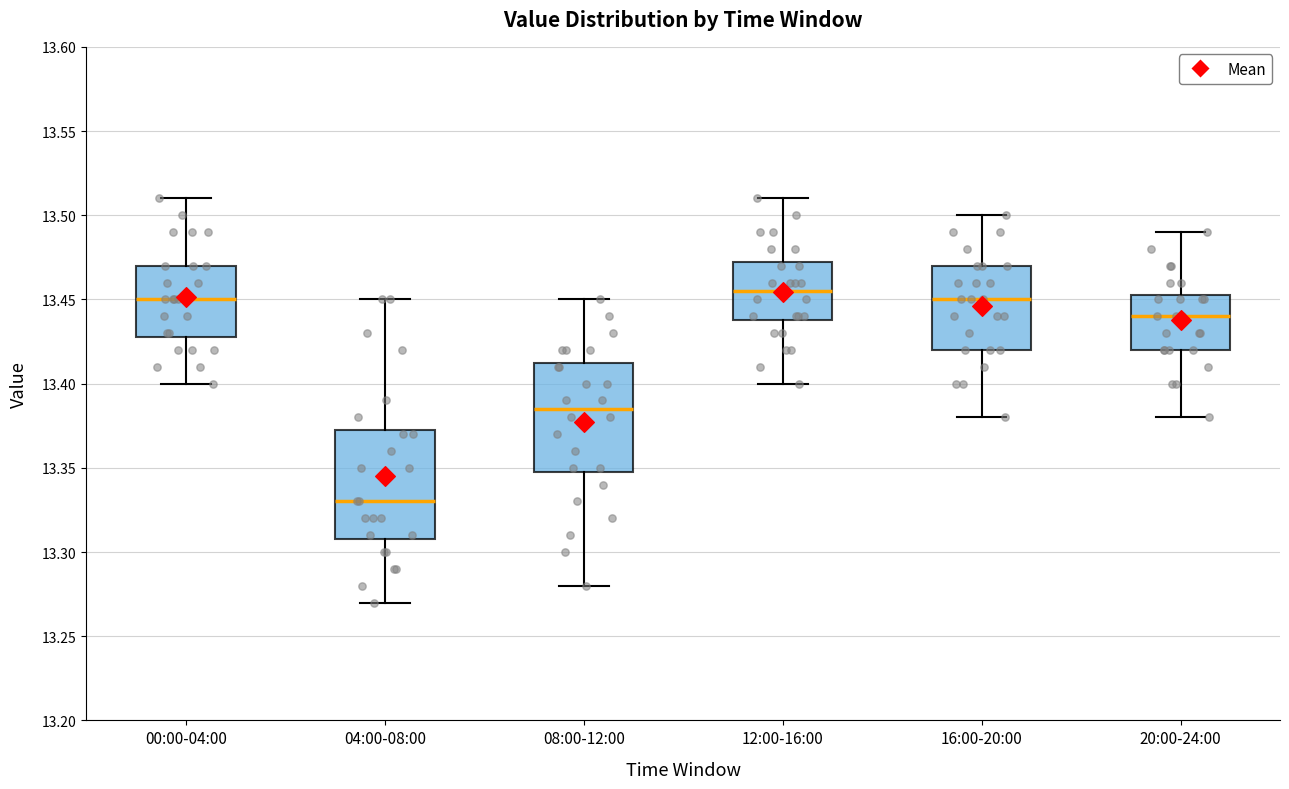

Which box has the highest median line?

12:00-16:00